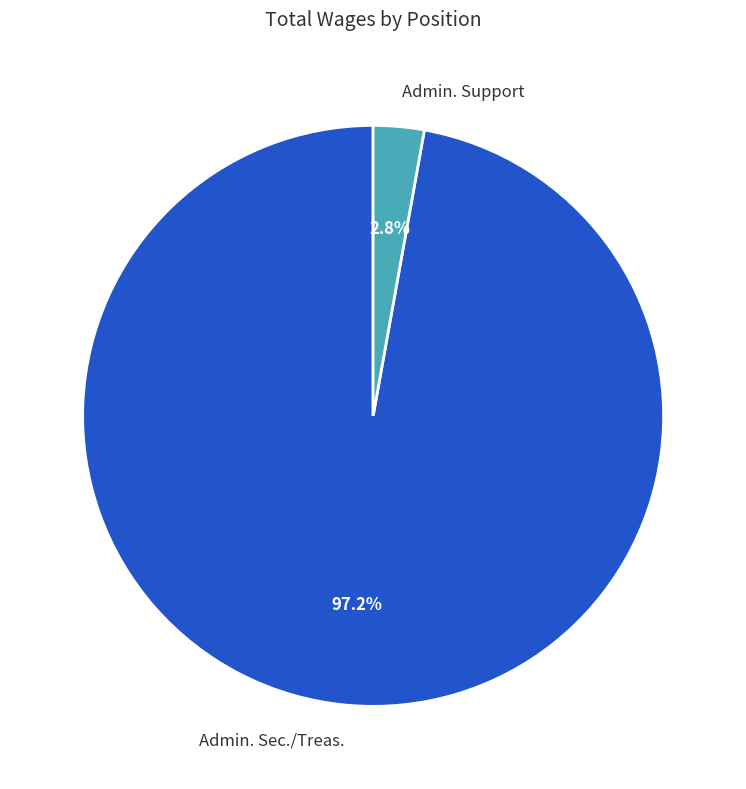

Is it true that Admin. Support is 3% of the pie?

True